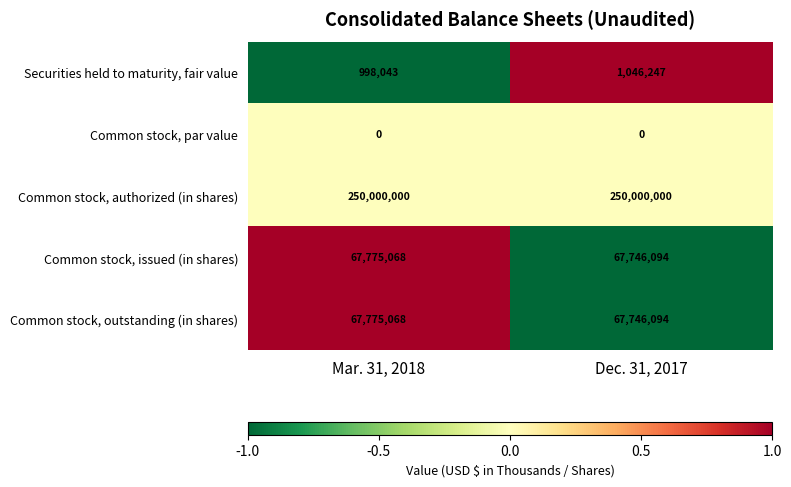

At which category is the sum across all series the highest?

Mar. 31, 2018